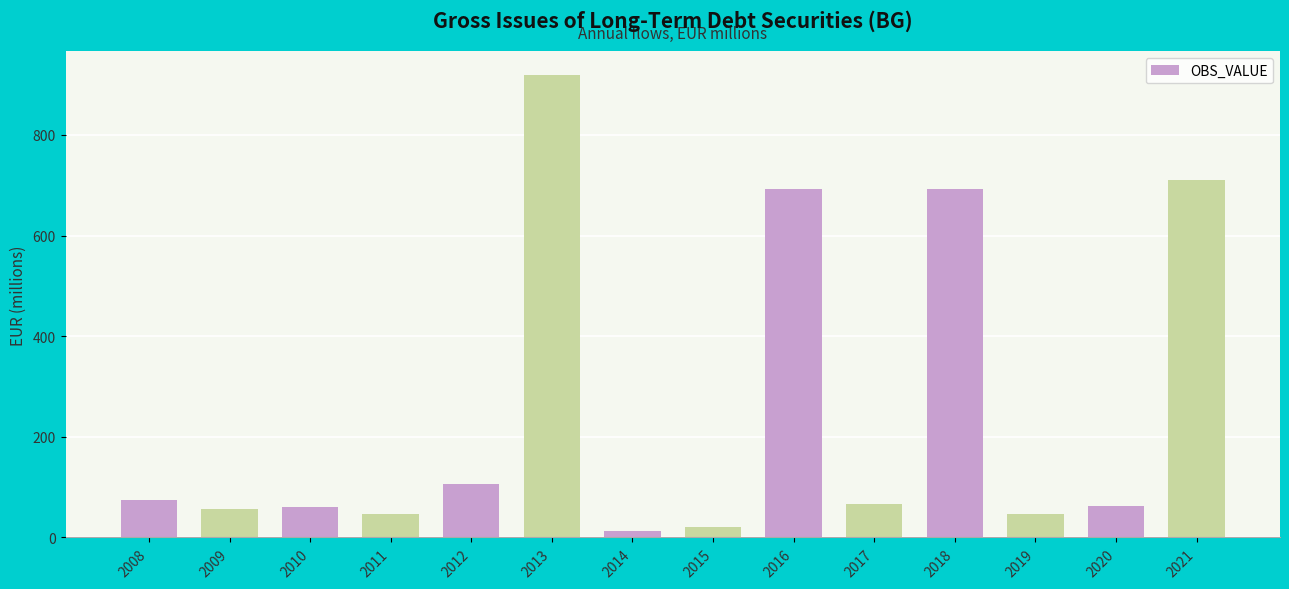

What is the sum of the values at 2019 and 2020?

110.2